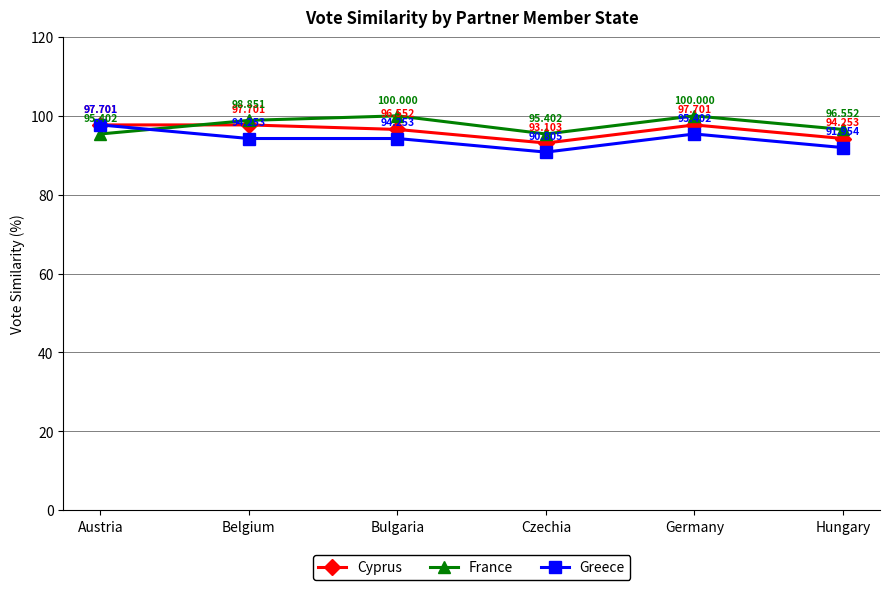

Reading left to right, extract all data points from this chart.

Cyprus: Austria=97.7	Belgium=97.7	Bulgaria=96.6	Czechia=93.1	Germany=97.7	Hungary=94.3
France: Austria=95.4	Belgium=98.9	Bulgaria=100.0	Czechia=95.4	Germany=100.0	Hungary=96.6
Greece: Austria=97.7	Belgium=94.3	Bulgaria=94.3	Czechia=90.8	Germany=95.4	Hungary=92.0